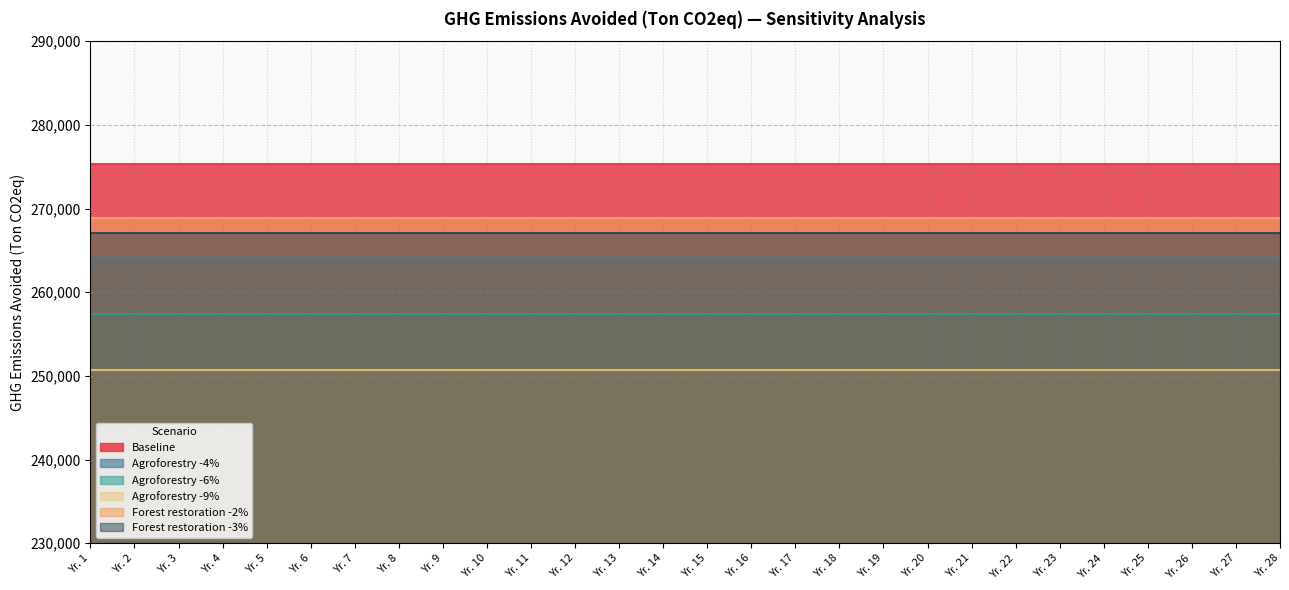

Reading left to right, transcribe all the data shown in this chart.

Baseline: Yr. 1=275332	Yr. 2=275332	Yr. 3=275332	Yr. 4=275332	Yr. 5=275332	Yr. 6=275332	Yr. 7=275332	Yr. 8=275332	Yr. 9=275332	Yr. 10=275332	Yr. 11=275332	Yr. 12=275332	Yr. 13=275332	Yr. 14=275332	Yr. 15=275332	Yr. 16=275332	Yr. 17=275332	Yr. 18=275332	Yr. 19=275332	Yr. 20=275332	Yr. 21=275332	Yr. 22=275332	Yr. 23=275332	Yr. 24=275332	Yr. 25=275332	Yr. 26=275332	Yr. 27=275332	Yr. 28=275332
Agroforestry -4%: Yr. 1=264030	Yr. 2=264030	Yr. 3=264030	Yr. 4=264030	Yr. 5=264030	Yr. 6=264030	Yr. 7=264030	Yr. 8=264030	Yr. 9=264030	Yr. 10=264030	Yr. 11=264030	Yr. 12=264030	Yr. 13=264030	Yr. 14=264030	Yr. 15=264030	Yr. 16=264030	Yr. 17=264030	Yr. 18=264030	Yr. 19=264030	Yr. 20=264030	Yr. 21=264030	Yr. 22=264030	Yr. 23=264030	Yr. 24=264030	Yr. 25=264030	Yr. 26=264030	Yr. 27=264030	Yr. 28=264030
Agroforestry -6%: Yr. 1=257391	Yr. 2=257391	Yr. 3=257391	Yr. 4=257391	Yr. 5=257391	Yr. 6=257391	Yr. 7=257391	Yr. 8=257391	Yr. 9=257391	Yr. 10=257391	Yr. 11=257391	Yr. 12=257391	Yr. 13=257391	Yr. 14=257391	Yr. 15=257391	Yr. 16=257391	Yr. 17=257391	Yr. 18=257391	Yr. 19=257391	Yr. 20=257391	Yr. 21=257391	Yr. 22=257391	Yr. 23=257391	Yr. 24=257391	Yr. 25=257391	Yr. 26=257391	Yr. 27=257391	Yr. 28=257391
Agroforestry -9%: Yr. 1=250751	Yr. 2=250751	Yr. 3=250751	Yr. 4=250751	Yr. 5=250751	Yr. 6=250751	Yr. 7=250751	Yr. 8=250751	Yr. 9=250751	Yr. 10=250751	Yr. 11=250751	Yr. 12=250751	Yr. 13=250751	Yr. 14=250751	Yr. 15=250751	Yr. 16=250751	Yr. 17=250751	Yr. 18=250751	Yr. 19=250751	Yr. 20=250751	Yr. 21=250751	Yr. 22=250751	Yr. 23=250751	Yr. 24=250751	Yr. 25=250751	Yr. 26=250751	Yr. 27=250751	Yr. 28=250751
Forest restoration -2%: Yr. 1=268897	Yr. 2=268897	Yr. 3=268897	Yr. 4=268897	Yr. 5=268897	Yr. 6=268897	Yr. 7=268897	Yr. 8=268897	Yr. 9=268897	Yr. 10=268897	Yr. 11=268897	Yr. 12=268897	Yr. 13=268897	Yr. 14=268897	Yr. 15=268897	Yr. 16=268897	Yr. 17=268897	Yr. 18=268897	Yr. 19=268897	Yr. 20=268897	Yr. 21=268897	Yr. 22=268897	Yr. 23=268897	Yr. 24=268897	Yr. 25=268897	Yr. 26=268897	Yr. 27=268897	Yr. 28=268897
Forest restoration -3%: Yr. 1=267125	Yr. 2=267125	Yr. 3=267125	Yr. 4=267125	Yr. 5=267125	Yr. 6=267125	Yr. 7=267125	Yr. 8=267125	Yr. 9=267125	Yr. 10=267125	Yr. 11=267125	Yr. 12=267125	Yr. 13=267125	Yr. 14=267125	Yr. 15=267125	Yr. 16=267125	Yr. 17=267125	Yr. 18=267125	Yr. 19=267125	Yr. 20=267125	Yr. 21=267125	Yr. 22=267125	Yr. 23=267125	Yr. 24=267125	Yr. 25=267125	Yr. 26=267125	Yr. 27=267125	Yr. 28=267125